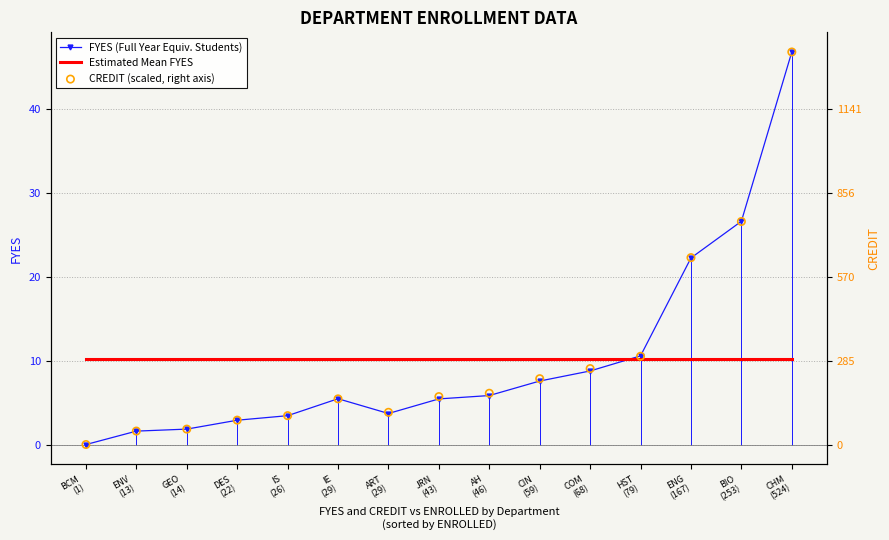

Is the value of CREDIT (scaled, right axis) at JRN
(43) greater than the value of FYES (Full Year Equiv. Students) at JRN
(43)?

Yes